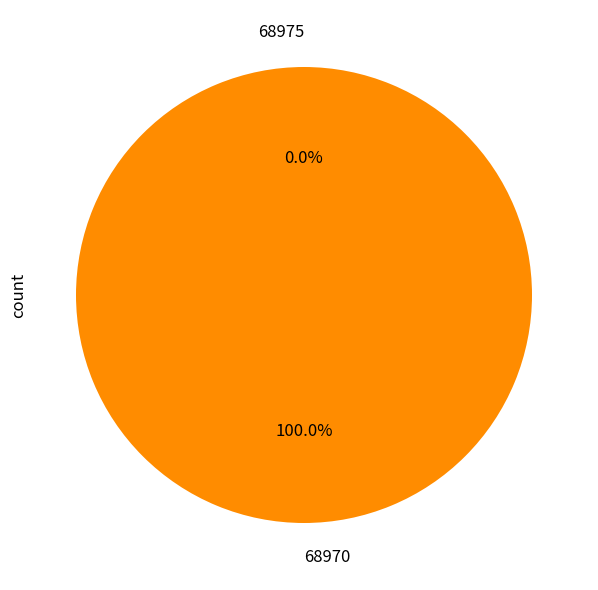

Count the number of slices in the pie.

2